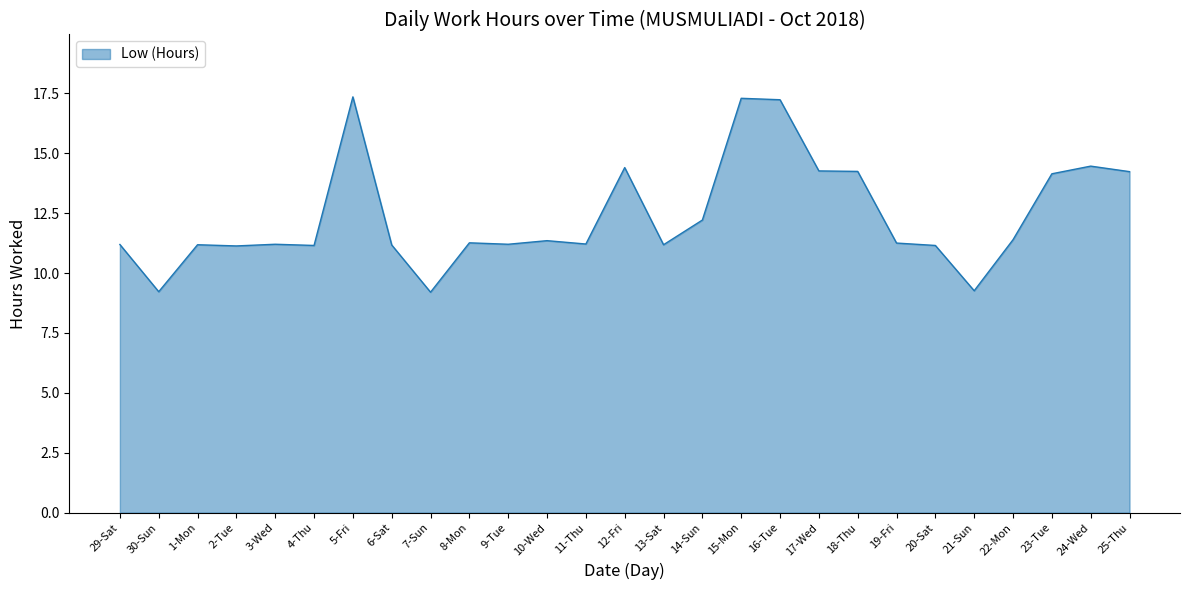

Between 2-Tue and 12-Fri, which is larger?

12-Fri